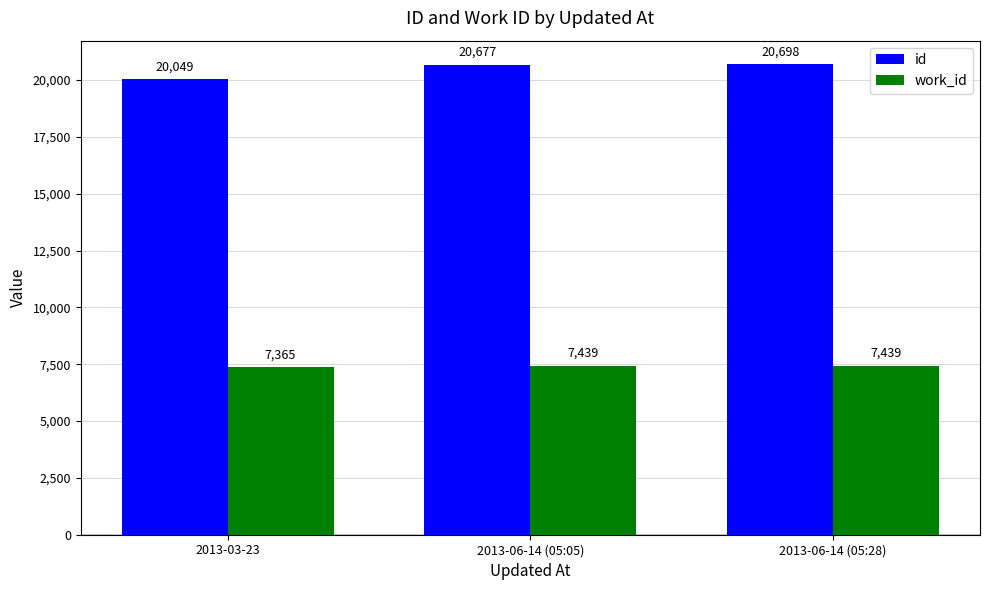

How many series are shown in this chart?

2